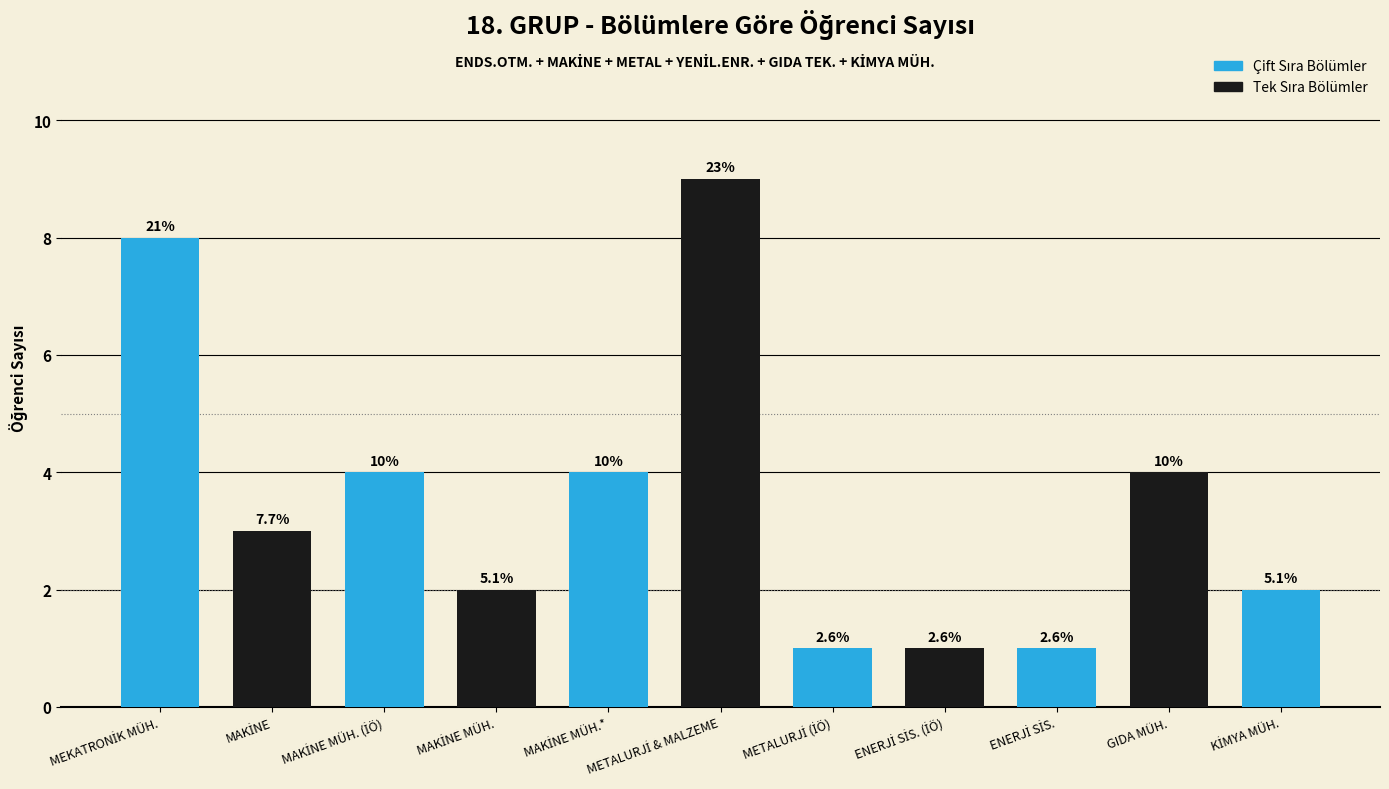

Rank the categories by value from lowest to highest.

METALURJİ (İÖ), ENERJİ SİS. (İÖ), ENERJİ SİS., MAKİNE MÜH., KİMYA MÜH., MAKİNE, MAKİNE MÜH. (İÖ), MAKİNE MÜH.*, GIDA MÜH., MEKATRONİK MÜH., METALURJİ & MALZEME